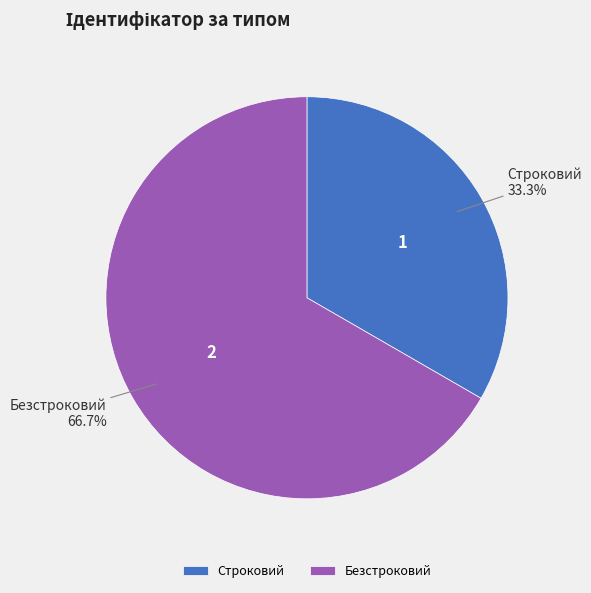

Is there a majority slice in this chart?

Yes